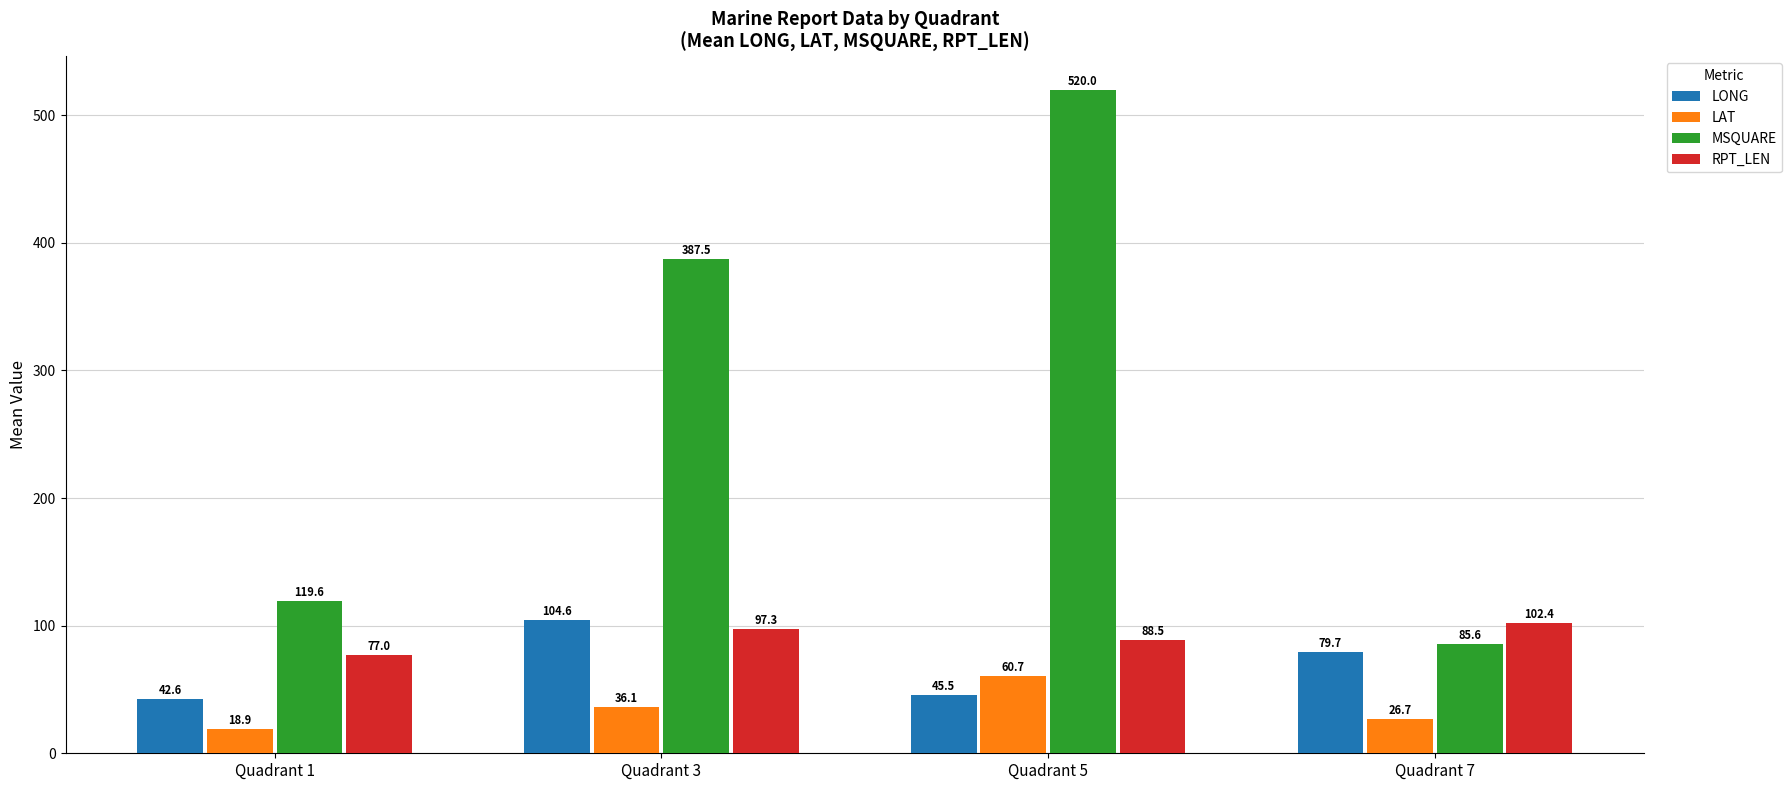

What is the difference between the highest and lowest values at Quadrant 7?

75.7